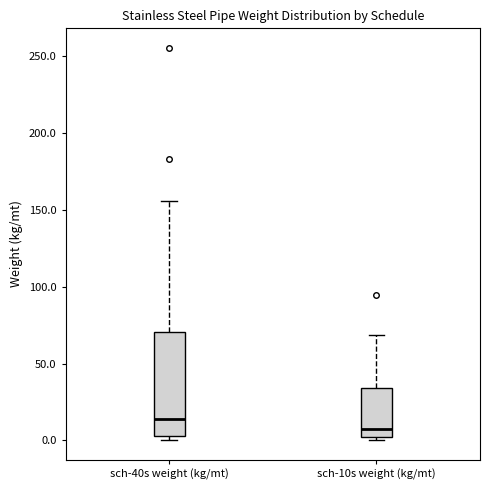

Reading left to right, transcribe this box plot: for each box, give where its median line is, the range the box spans, and where its two whiskers end, as read against the y-axis. The values are not printed on the chart, so give them approximately, as read against the axis.

sch-40s weight (kg/mt): median 15, box 5 to 70, whiskers 0 to 155
sch-10s weight (kg/mt): median 5, box 0 to 35, whiskers 0 (just below the box's lower edge) to 70